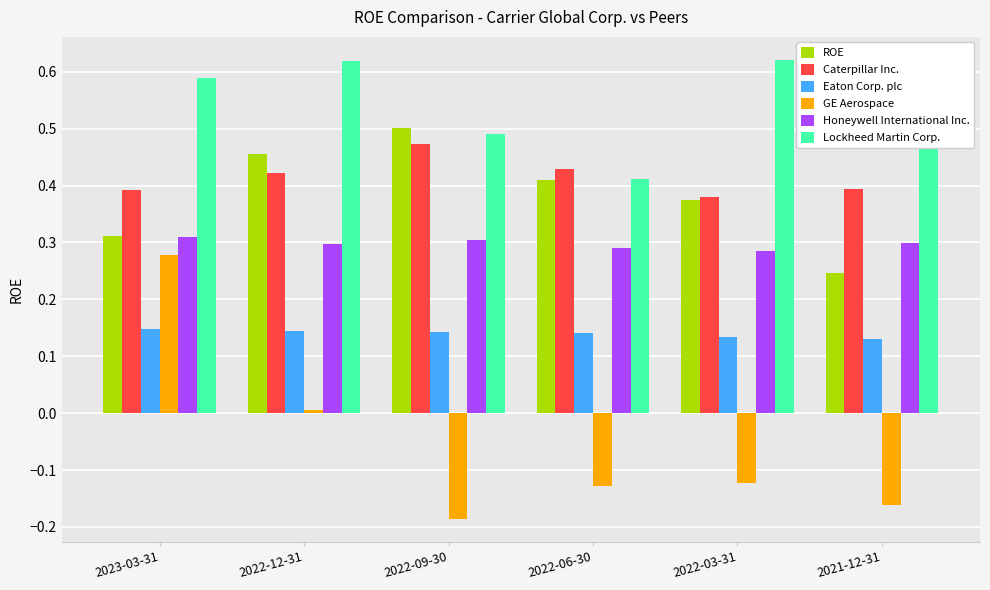

Which category has the lowest value across all series?

2022-09-30